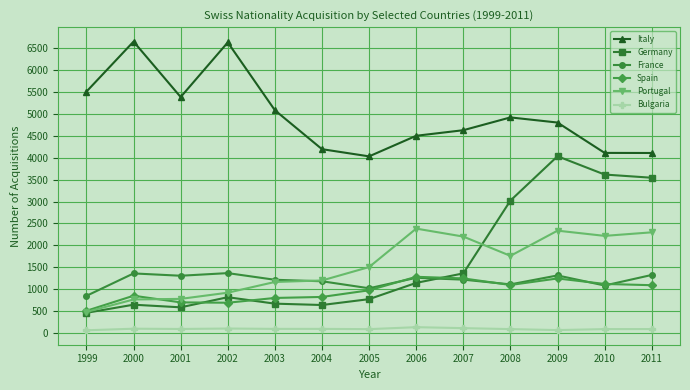

Is it true that Germany equals 670 at 2003?

True